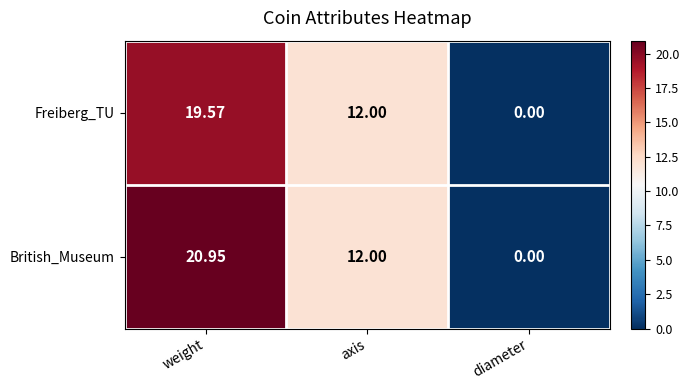

List the series in order of their overall mean, lowest first.

Freiberg_TU, British_Museum